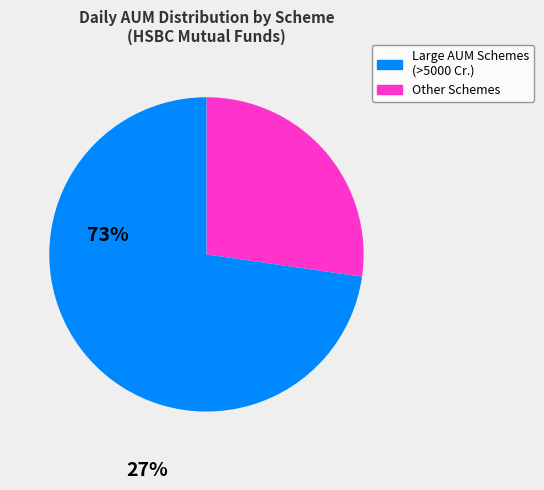

Does any single category account for the majority?

Yes